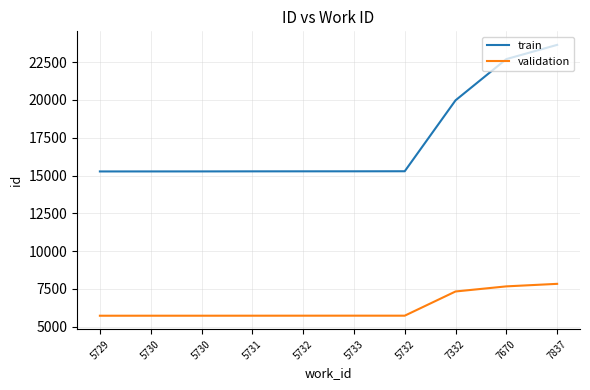

True or false: train and validation cross at least once.

False